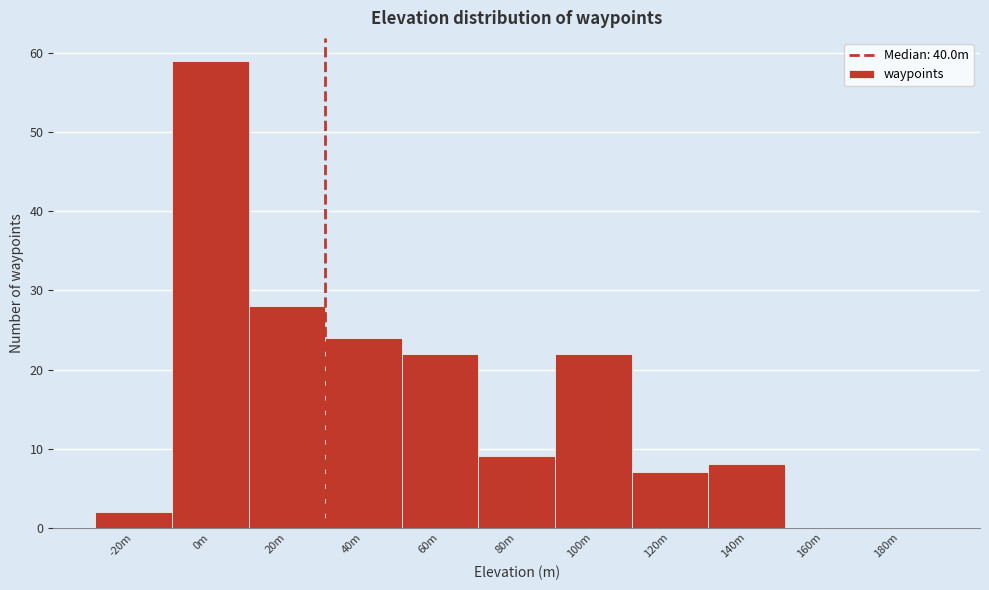

Reading left to right, extract all data points from this chart.

-20m=2	0m=59	20m=28	40m=24	60m=22	80m=9	100m=22	120m=7	140m=8	160m=0	180m=0